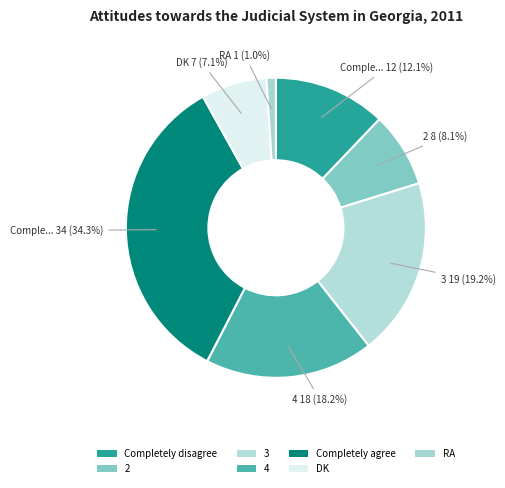

The 3 slice represents 19% of the pie. True or false?

True